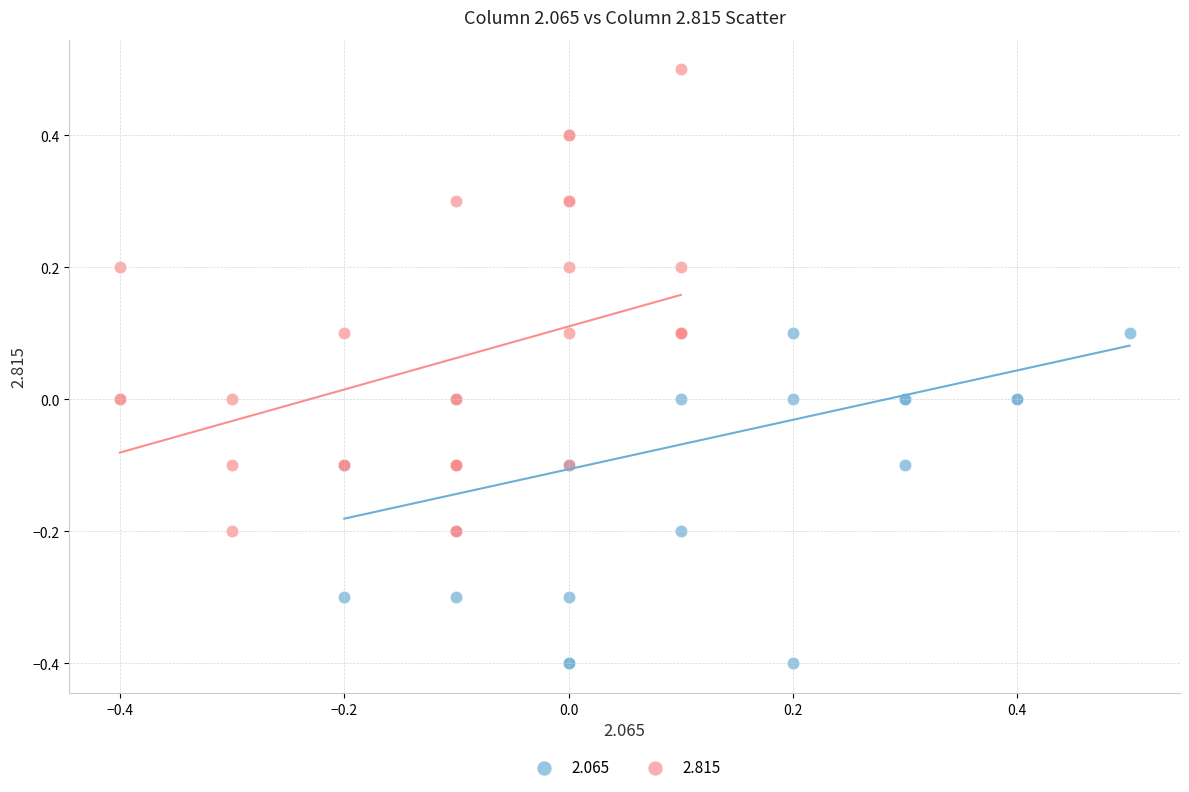

Which series contains the lowest Y value?

2.065